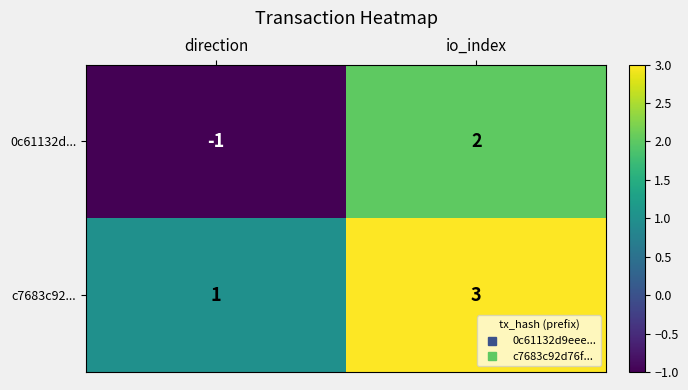

What is the spread (max minus min) of values at io_index?

1